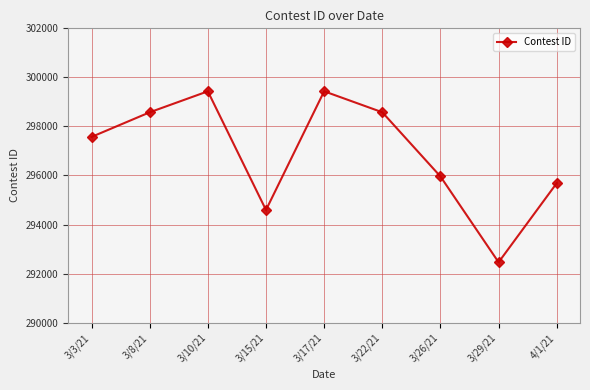

How many categories are shown in the chart?

9